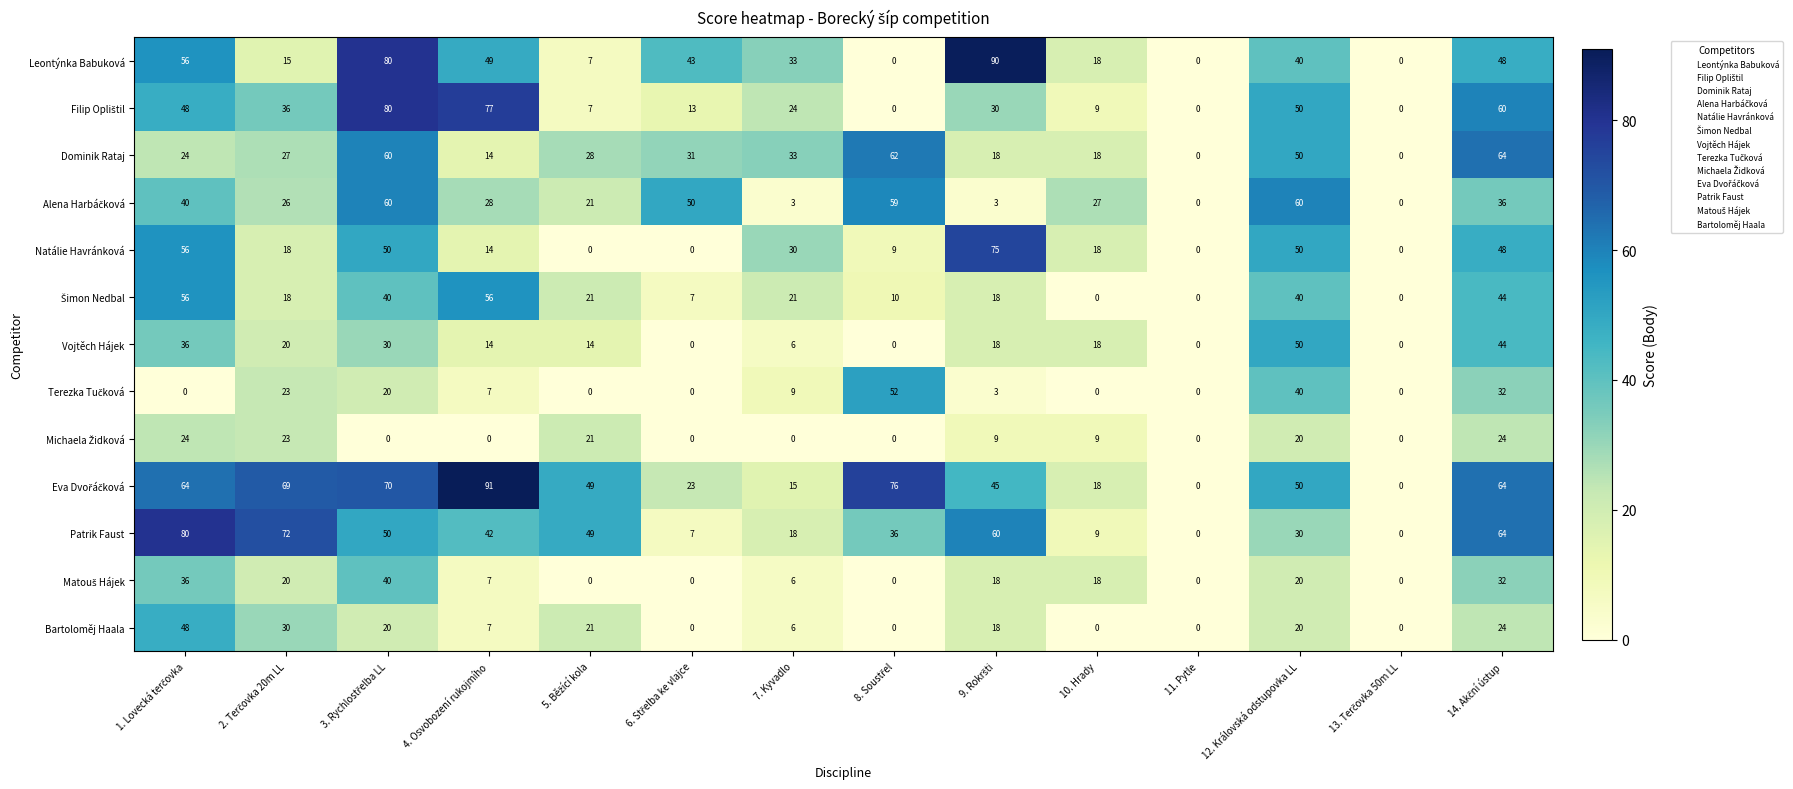

What is the difference between the second highest and second lowest values in the Vojtěch Hájek series?

44